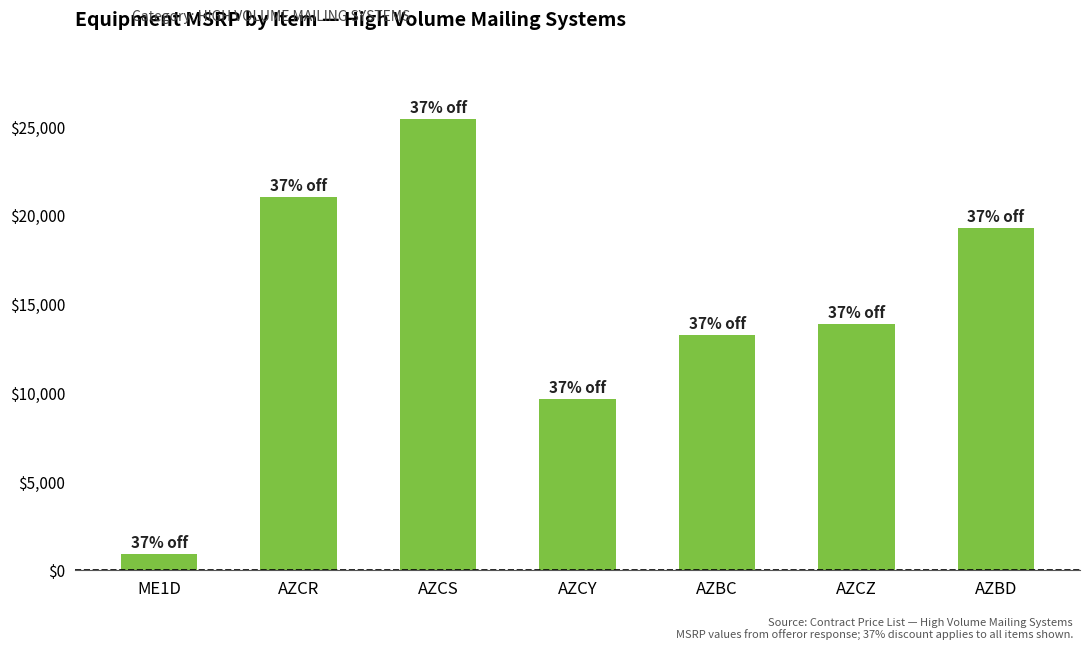

Where is the data nearest to the value 13177?

AZBC